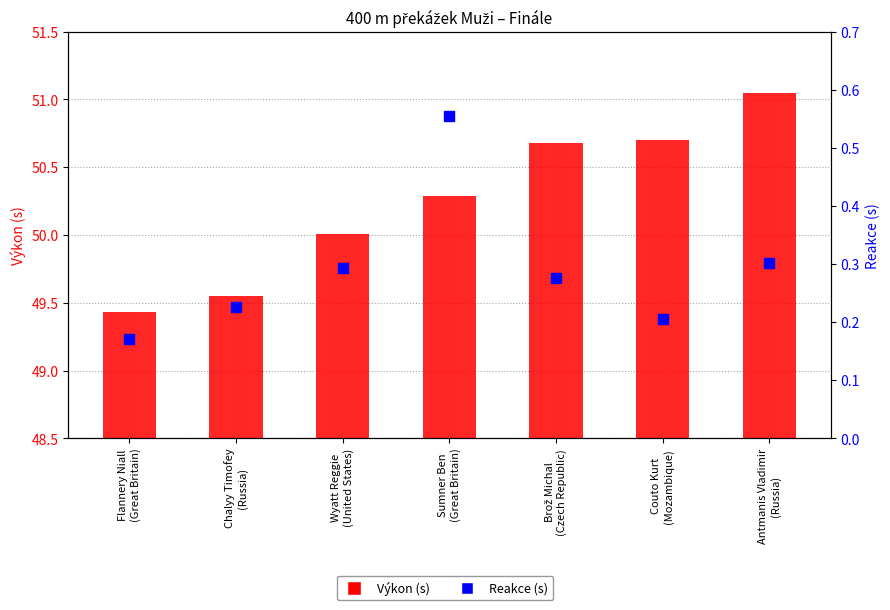

What is the total value across all series at Flannery Niall
(Great Britain)?

49.6